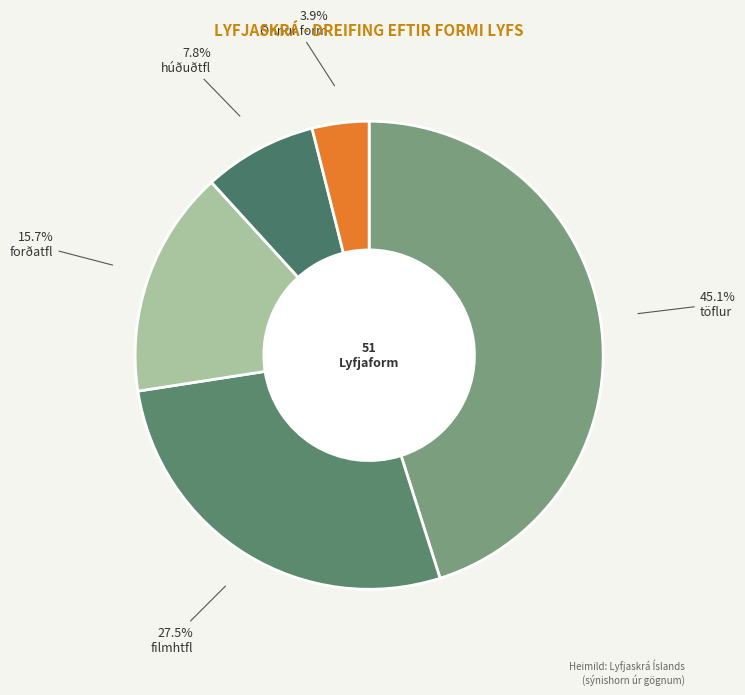

Combined, do forðatfl and filmhtfl account for over 50%?

No